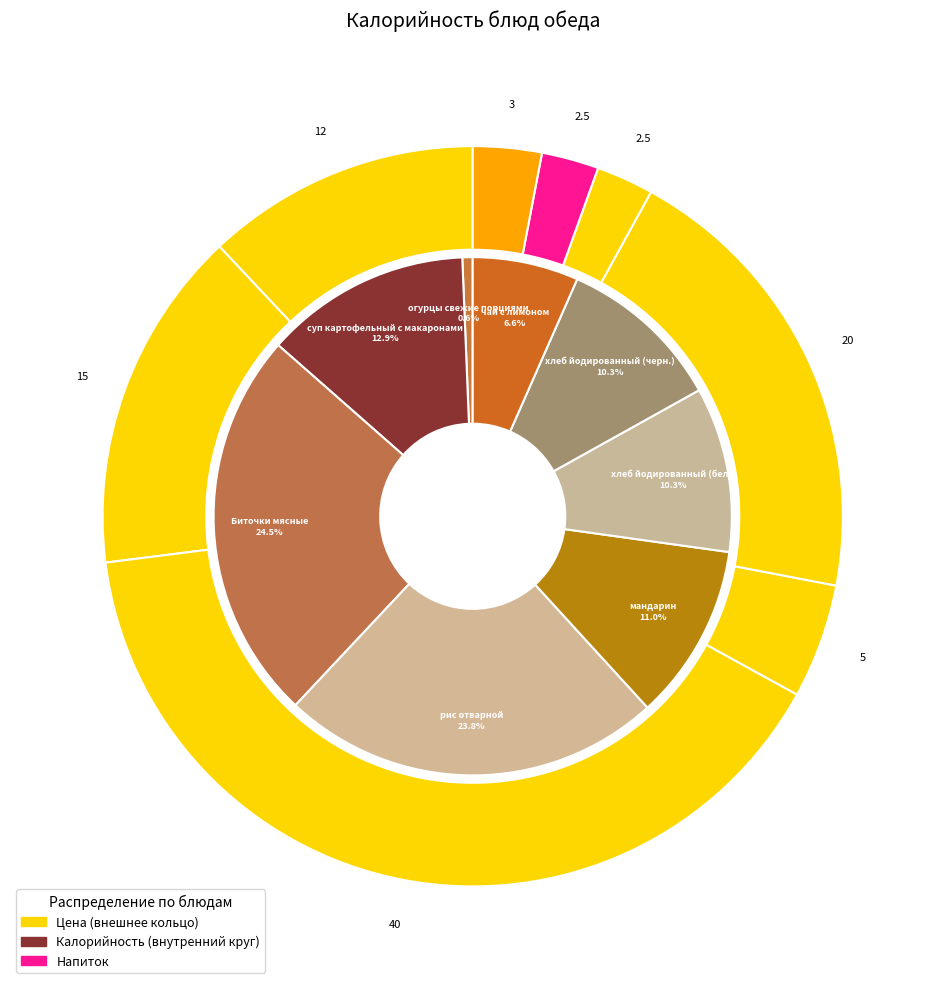

True or false: мандарин accounts for 24% of the total.

False